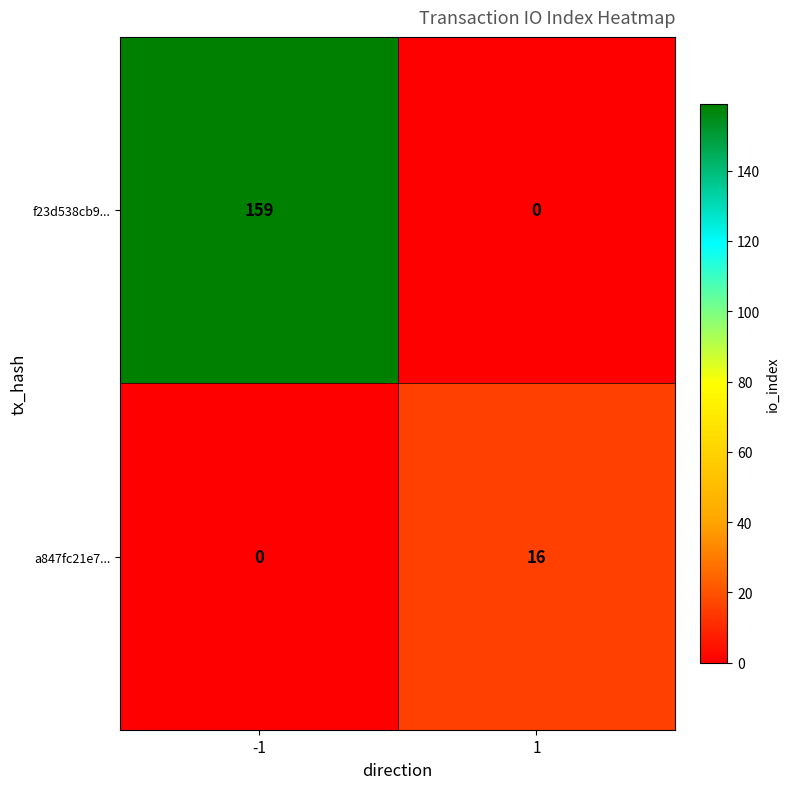

Rank the series by their average value, from lowest to highest.

a847fc21e7..., f23d538cb9...